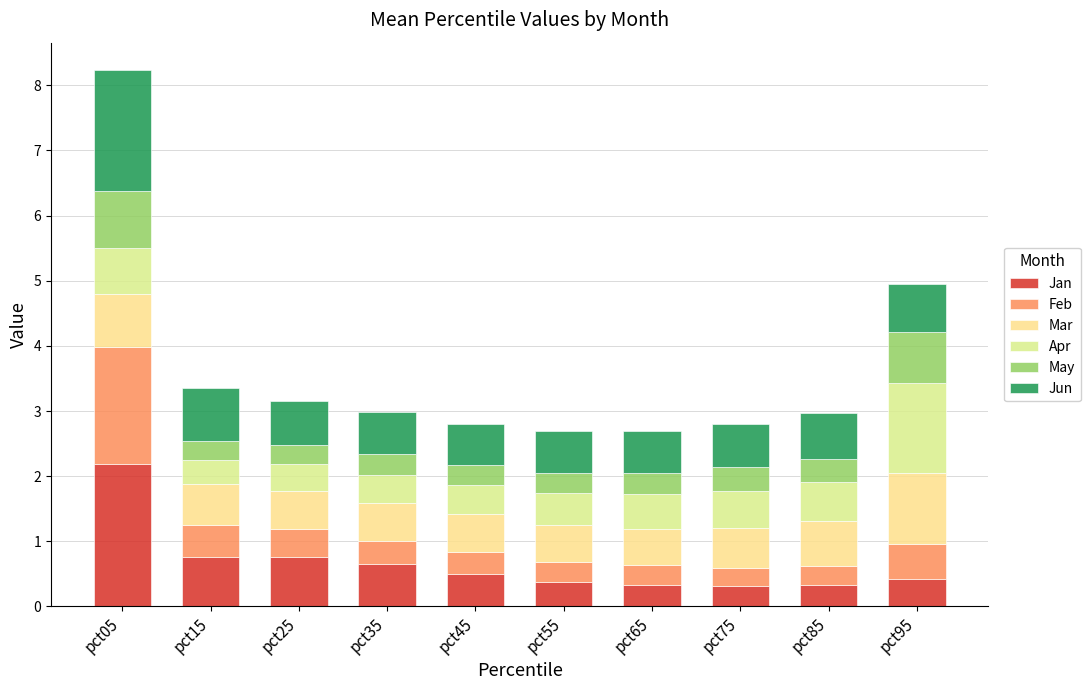

Rank the series at pct85 from highest to lowest value.

Jun, Mar, Apr, May, Jan, Feb